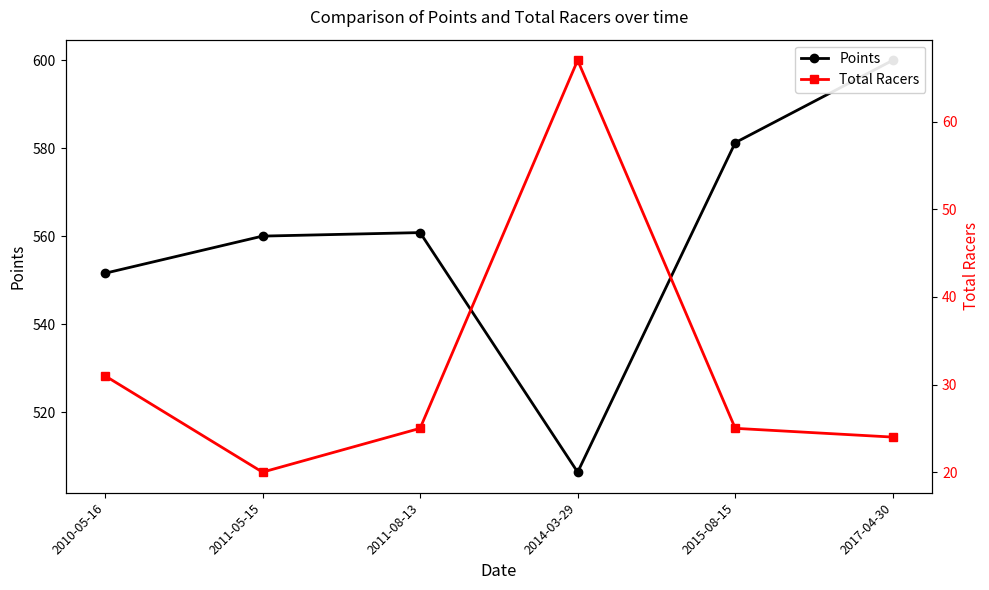

Reading right to left, transcribe all the data shown in this chart.

Points: 2017-04-30=600.0	2015-08-15=581.2	2014-03-29=506.3	2011-08-13=560.8	2011-05-15=560.0	2010-05-16=551.5
Total Racers: 2017-04-30=24.0	2015-08-15=25.0	2014-03-29=67.0	2011-08-13=25.0	2011-05-15=20.0	2010-05-16=31.0